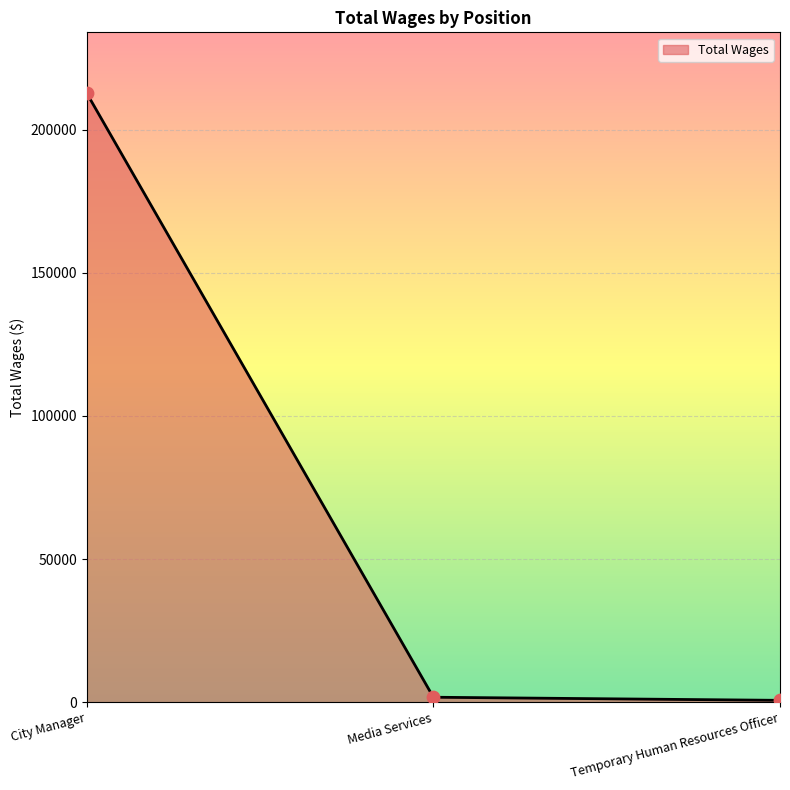

What is the change in value from City Manager to Media Services?

-210922